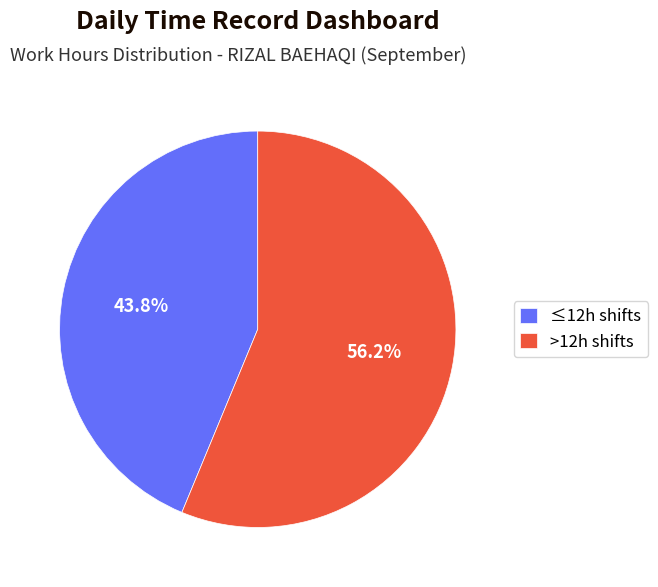

What is the total percentage of ≤12h shifts and >12h shifts?

100.0%